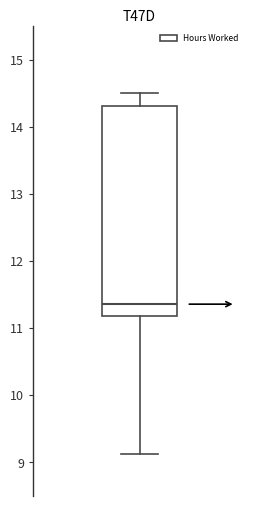

Read this box plot against the y-axis: the position of the median line, the range covered by the box, and the ends of both whiskers. The values are not printed on the chart, so give them approximately, as read against the axis.

median 11.4, box 11.2 to 14.3, whiskers 9.1 to 14.5